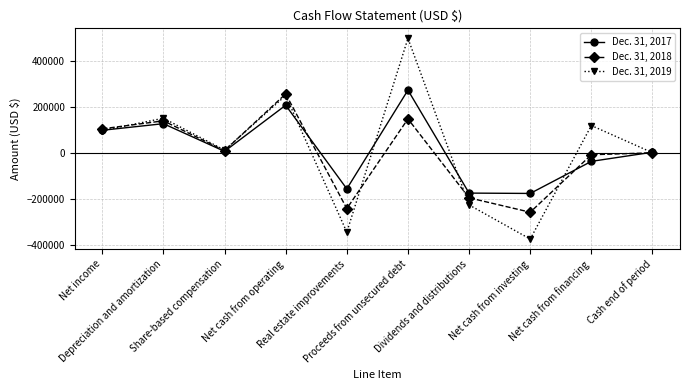

Which series has the largest range (max minus min)?

Dec. 31, 2019